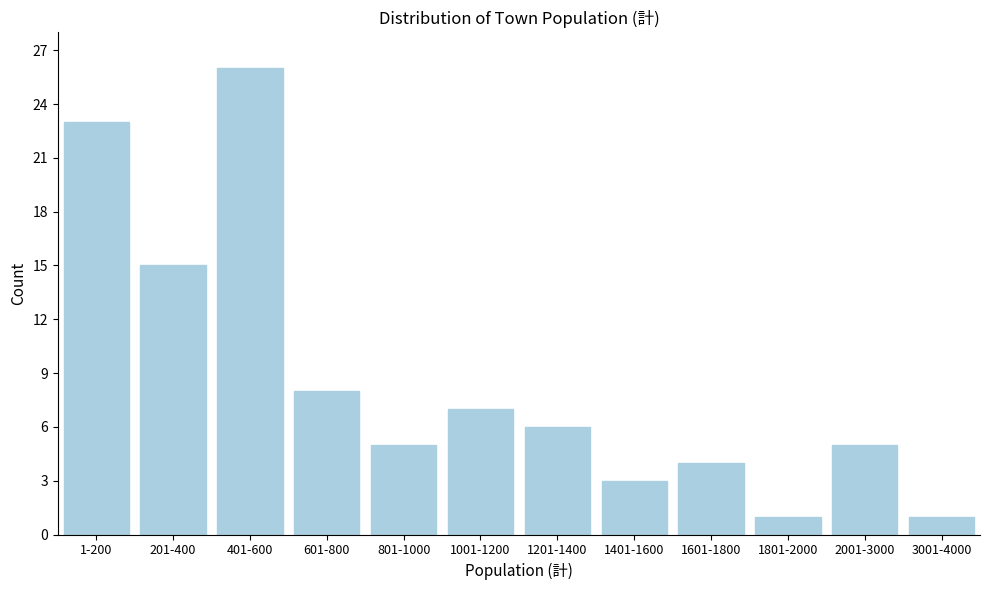

Reading left to right, what are all the values shown in this chart?

1-200=23	201-400=15	401-600=26	601-800=8	801-1000=5	1001-1200=7	1201-1400=6	1401-1600=3	1601-1800=4	1801-2000=1	2001-3000=5	3001-4000=1